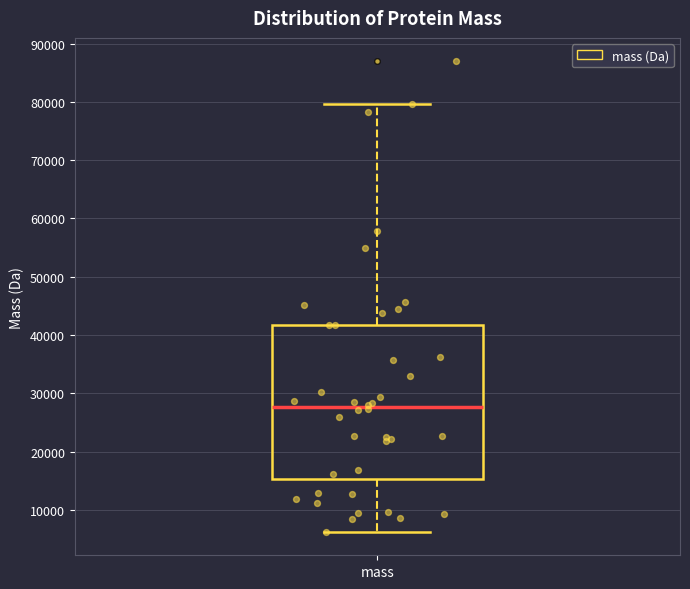

Transcribe this box plot: give where the median line is, the range the box spans, and where the two whiskers end, as read against the y-axis. The values are not printed on the chart, so give them approximately, as read against the axis.

median 28000, box 15000 to 42000, whiskers 6000 to 80000